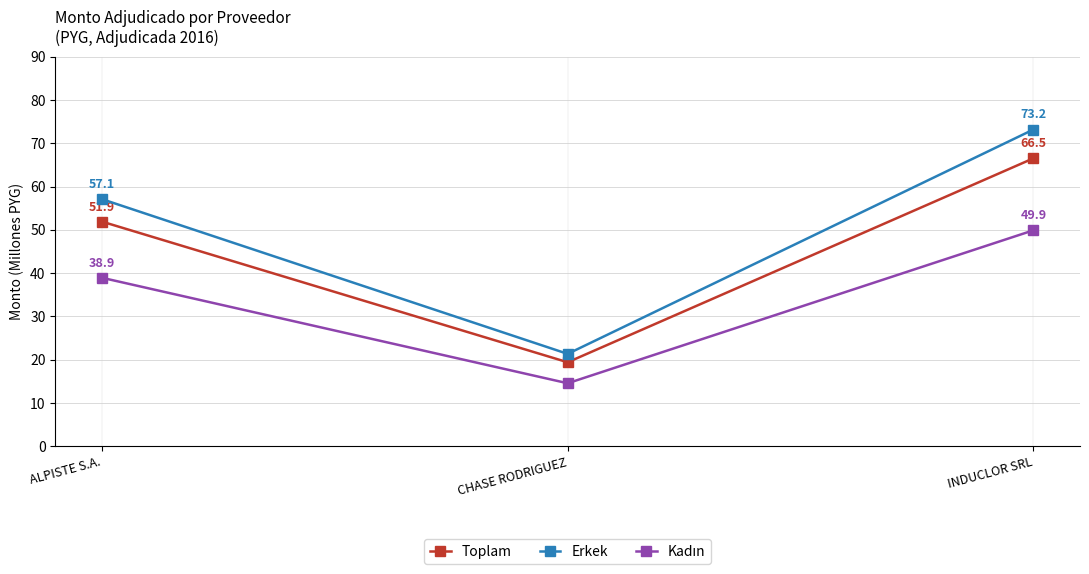

Count the number of categories in the chart.

3